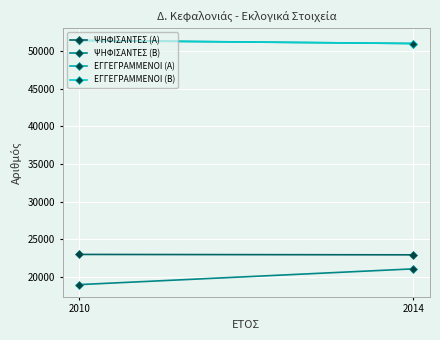

Rank the series at 2014 from lowest to highest value.

ΨΗΦΙΣΑΝΤΕΣ (Β), ΨΗΦΙΣΑΝΤΕΣ (Α), ΕΓΓΕΓΡΑΜΜΕΝΟΙ (Α), ΕΓΓΕΓΡΑΜΜΕΝΟΙ (Β)